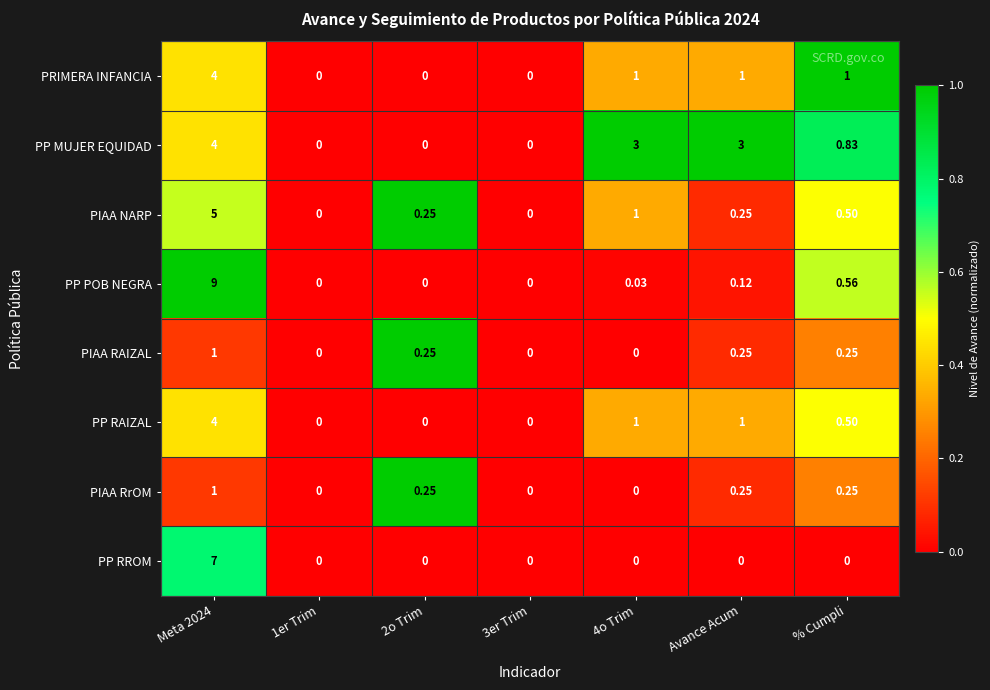

How many positive values does the PIAA NARP series have?

5